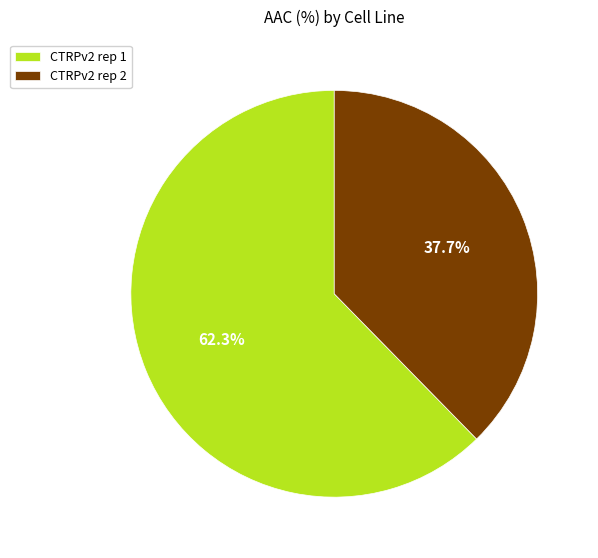

Is there any slice that represents more than half of the pie?

Yes